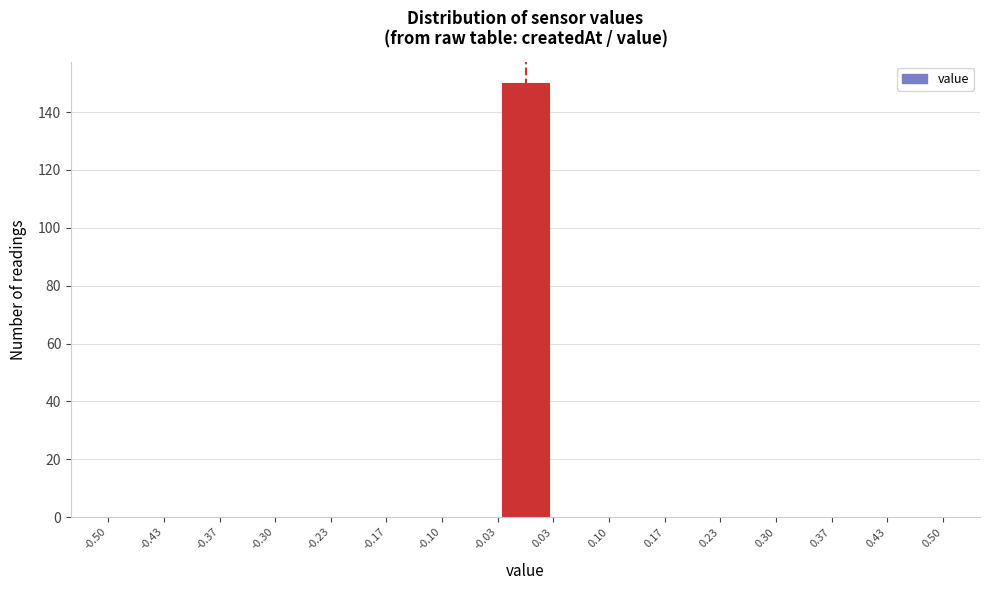

Reading left to right, transcribe this chart: for each bar, give the range it covers on the x-axis and its height. The values are not printed on the chart, so give them approximately, as read against the axis.

-0.50 to -0.43: 0
-0.43 to -0.37: 0
-0.37 to -0.30: 0
-0.30 to -0.23: 0
-0.23 to -0.17: 0
-0.17 to -0.10: 0
-0.10 to -0.03: 0
-0.03 to 0.03: 150
0.03 to 0.10: 0
0.10 to 0.17: 0
0.17 to 0.23: 0
0.23 to 0.30: 0
0.30 to 0.37: 0
0.37 to 0.43: 0
0.43 to 0.50: 0